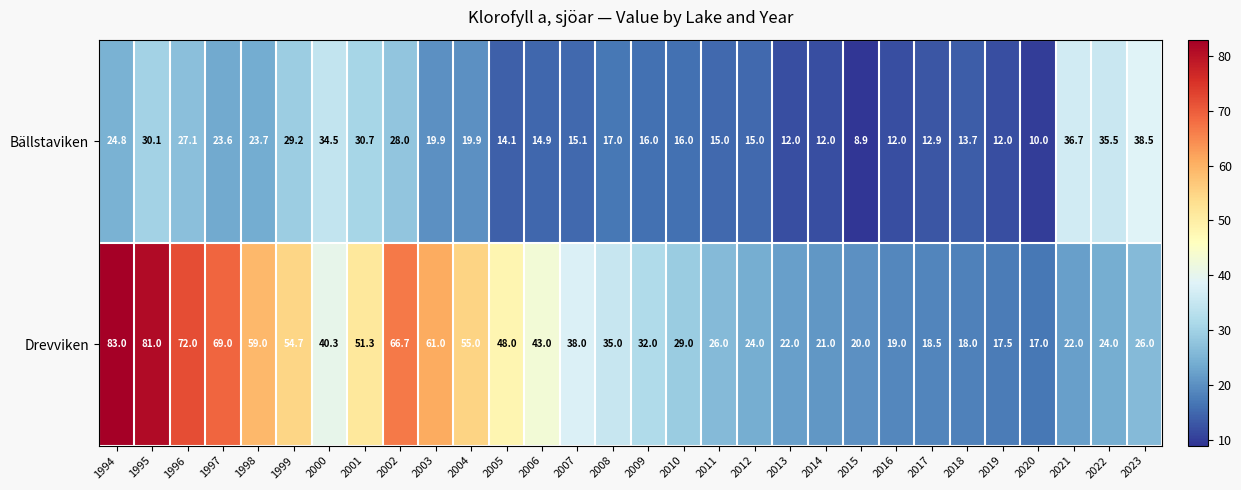

Rank the series by their average value, from highest to lowest.

Drevviken, Bällstaviken